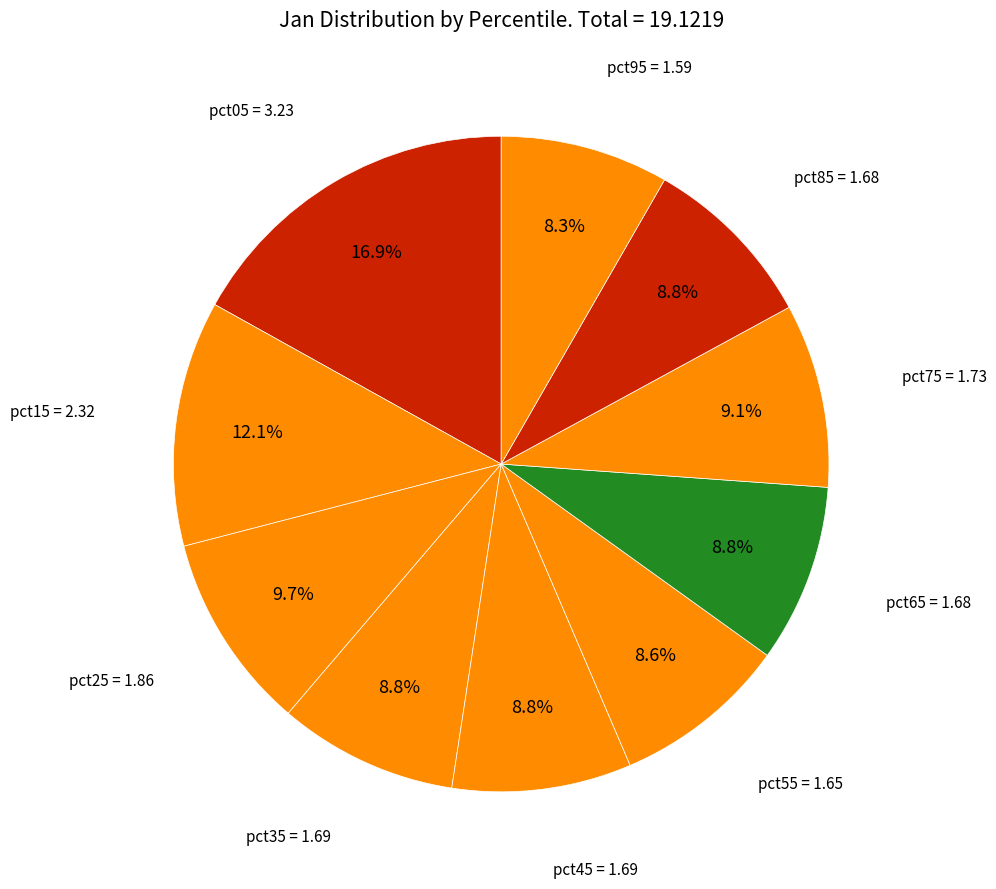

Count the number of slices in the pie.

10